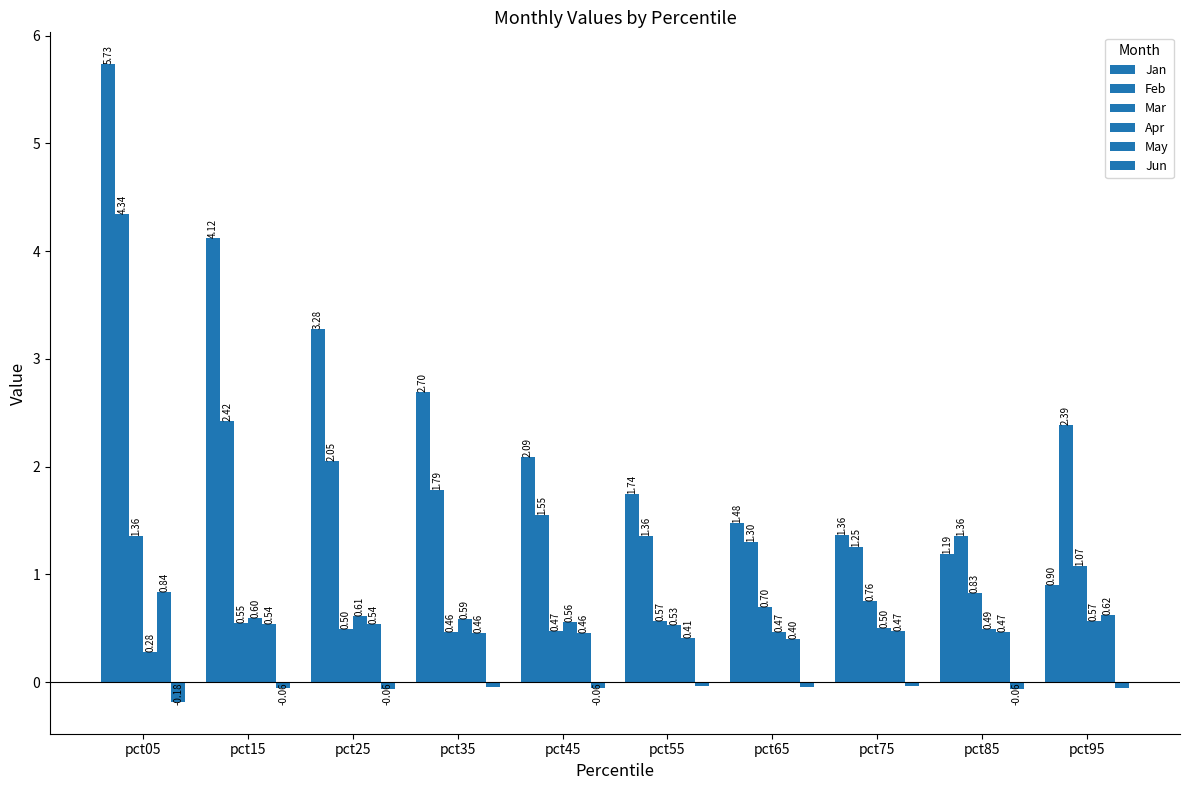

Which series changed the most between pct15 and pct95?

Jan